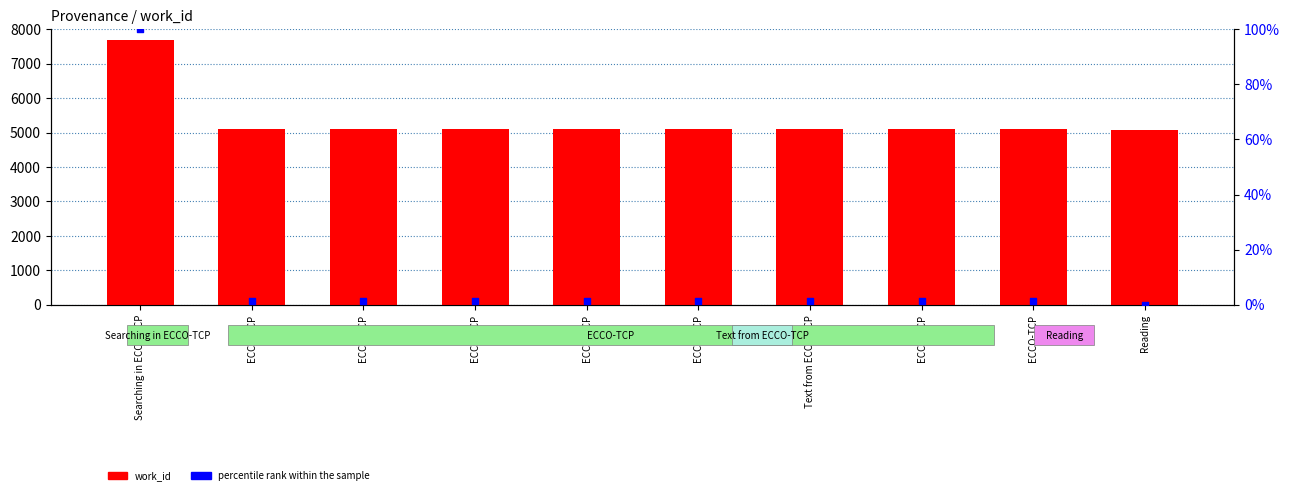

Is the value of percentile rank within the sample at Searching in ECCO-TCP greater than the value of work_id at ECCO-TCP?

No